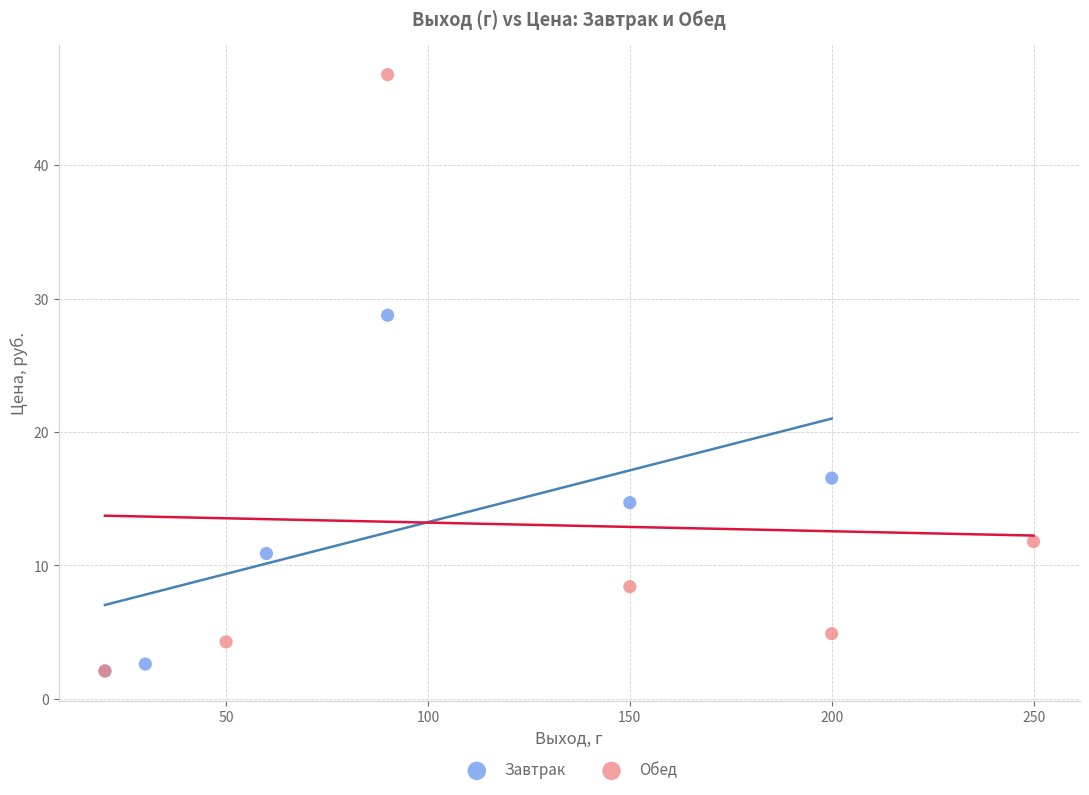

Which series has the widest spread of Y values?

Обед